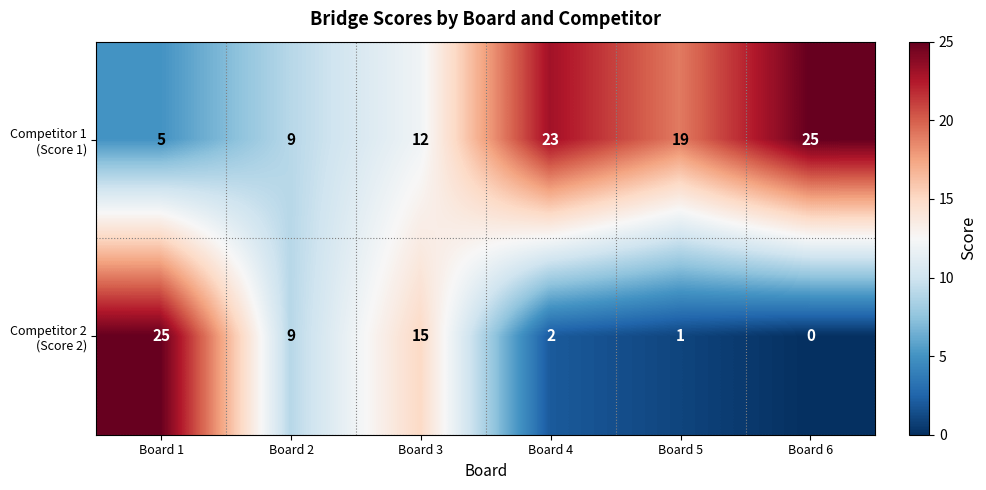

What is the spread (max minus min) of values at Board 6?

25